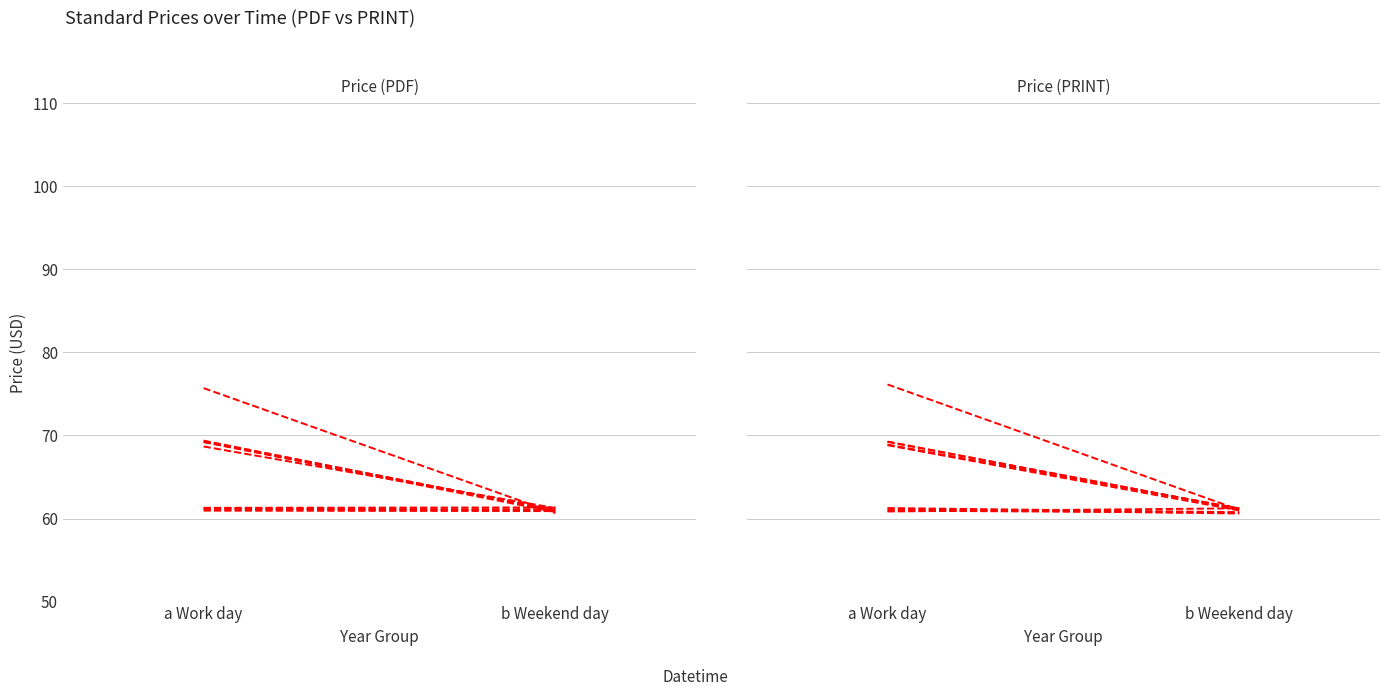

Is it true that Price (PDF) equals 29.1 at b Weekend day?

False